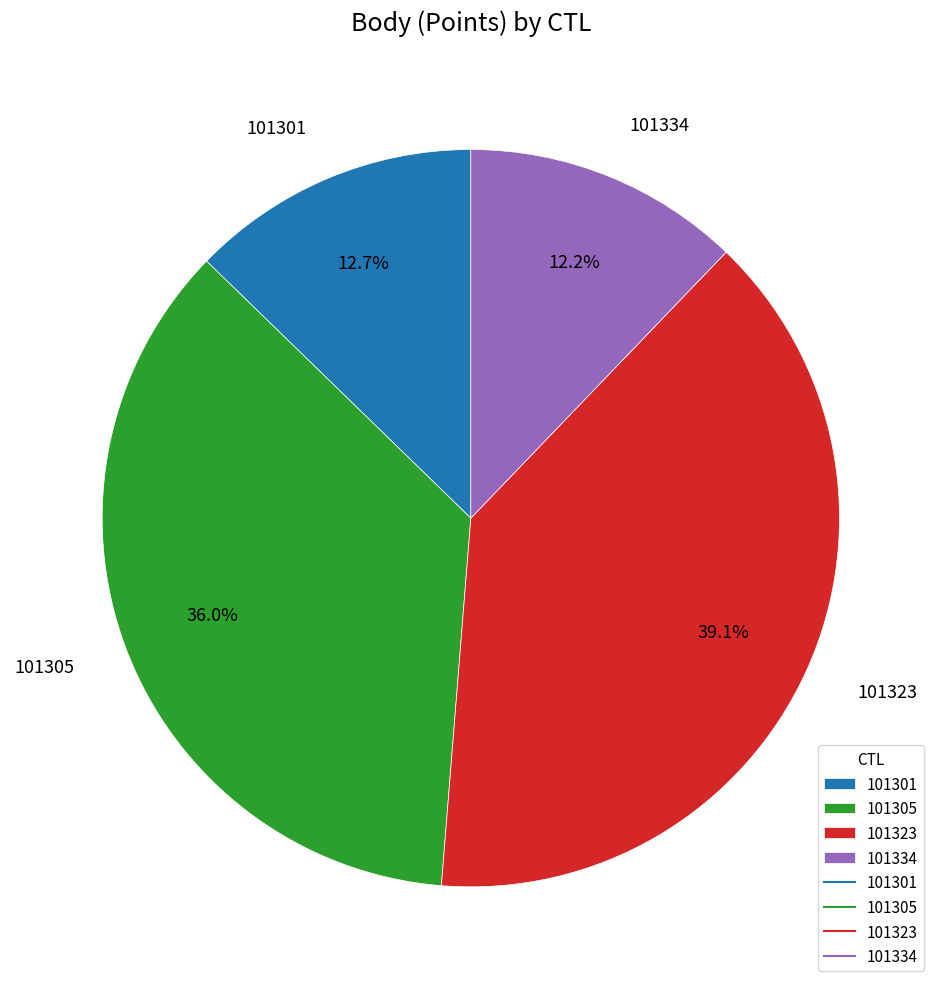

Which slice is the smallest?

101334